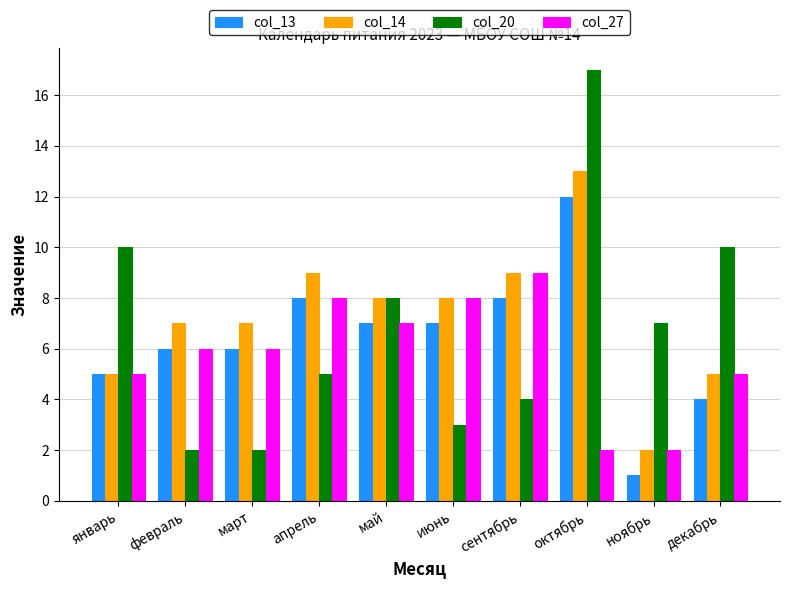

Is it true that col_14 equals 5 at январь?

True